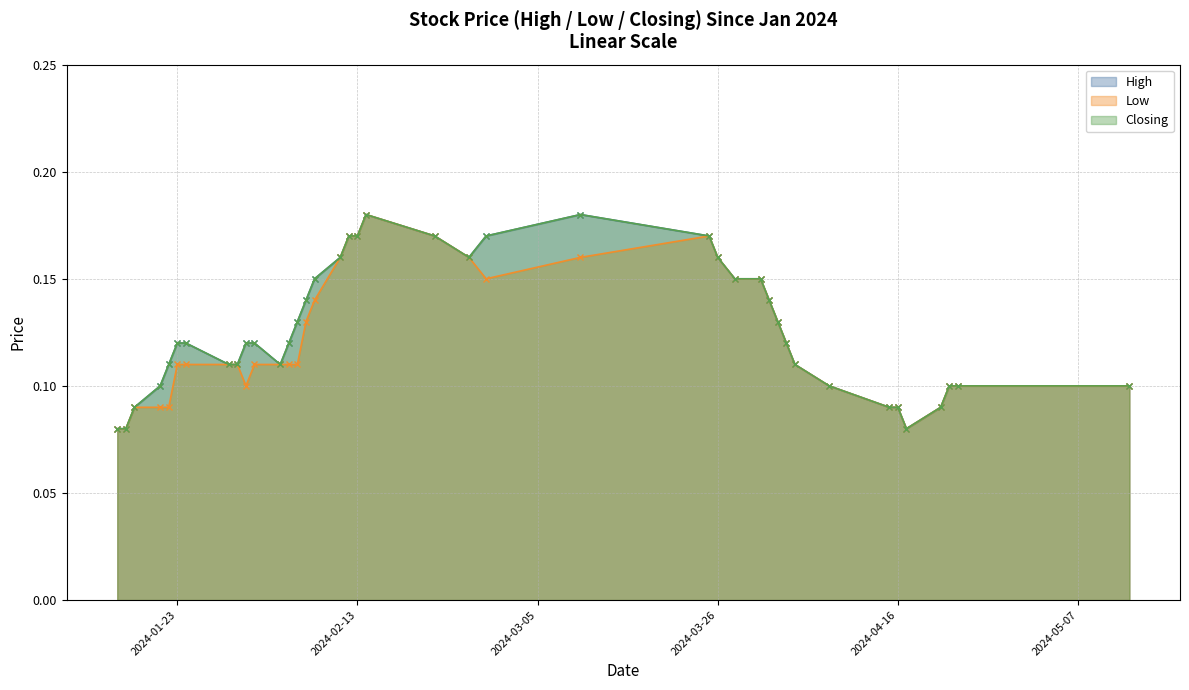

List the labels in order of Low value, smallest first.

17/04/2024, 17/01/2024, 16/01/2024, 21/04/2024, 16/04/2024, 15/04/2024, 22/01/2024, 21/01/2024, 18/01/2024, 13/05/2024, 23/04/2024, 22/04/2024, 08/04/2024, 31/01/2024, 04/04/2024, 06/02/2024, 05/02/2024, 04/02/2024, 01/02/2024, 30/01/2024, 29/01/2024, 24/01/2024, 23/01/2024, 03/04/2024, 02/04/2024, 07/02/2024, 01/04/2024, 08/02/2024, 31/03/2024, 28/03/2024, 28/02/2024, 26/03/2024, 10/03/2024, 26/02/2024, 11/02/2024, 25/03/2024, 22/02/2024, 13/02/2024, 12/02/2024, 14/02/2024